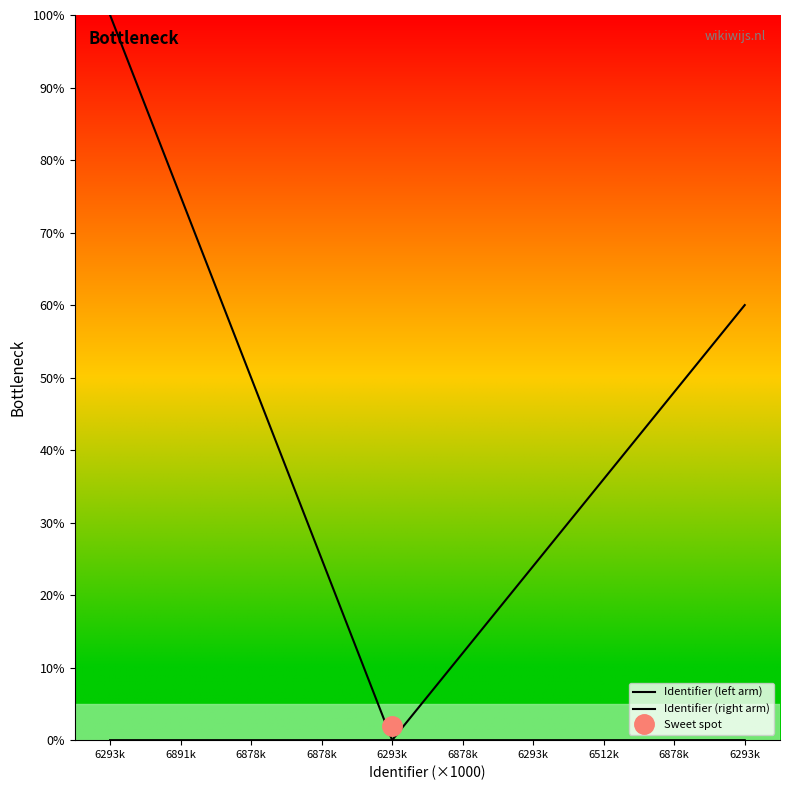

How many Identifier (left arm) values are between 0 and 50?

8